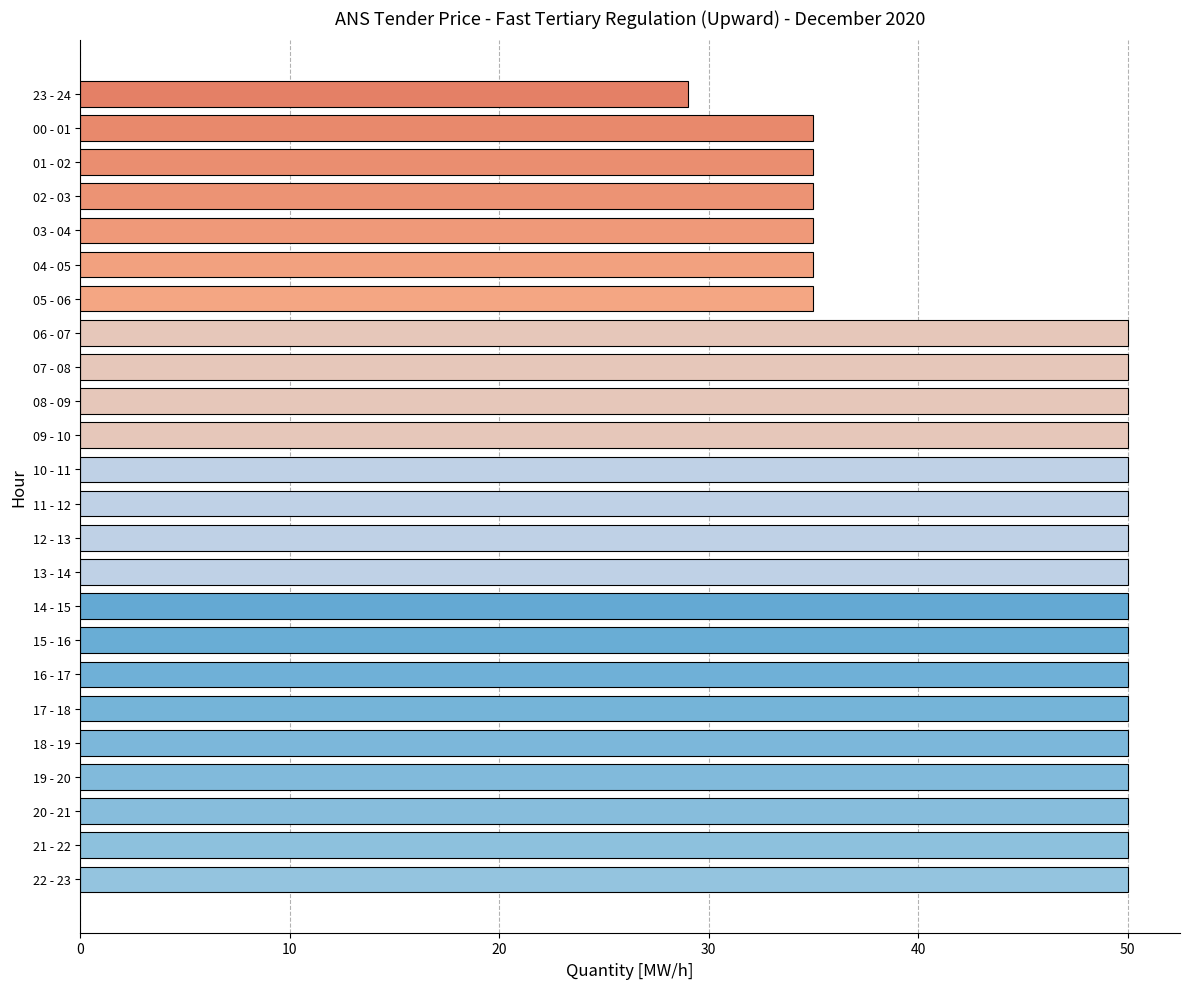

What is the sum of the values at 22 - 23 and 18 - 19?

100